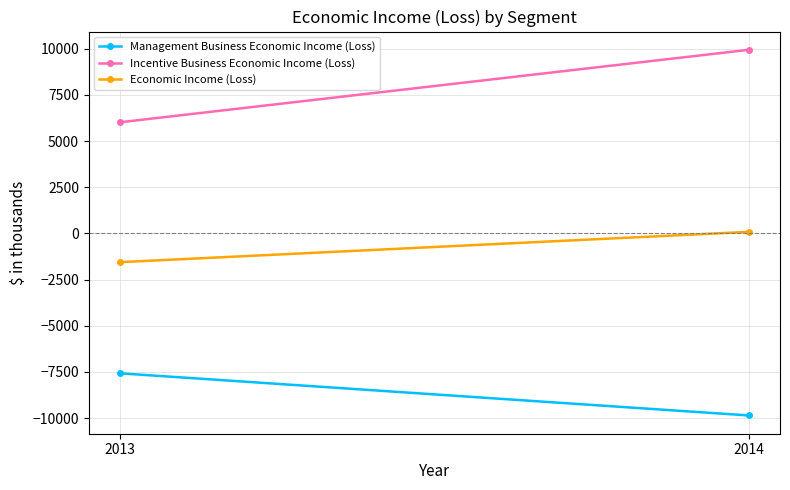

What value does the Incentive Business Economic Income (Loss) series have at 2013, to the nearest 100?

6000